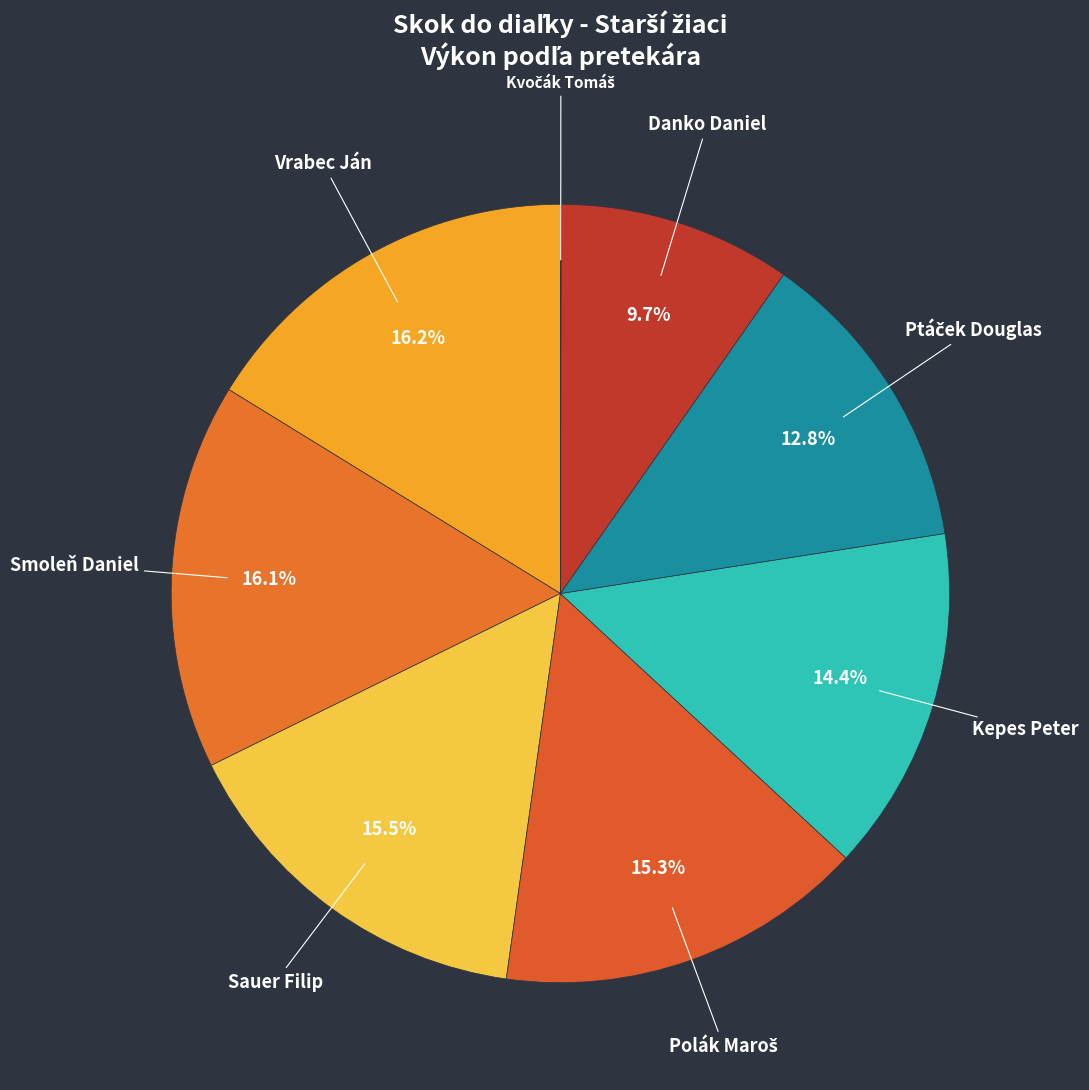

True or false: Kepes Peter accounts for 1% of the total.

False